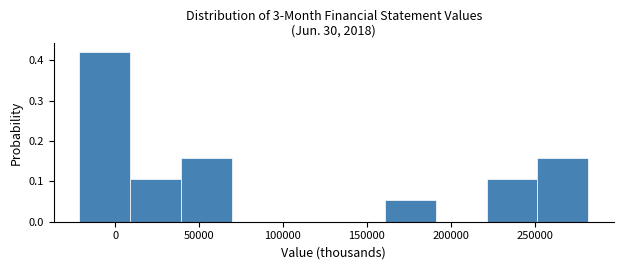

Over which range of the x-axis is the bar tallest?

-20000 to 10000